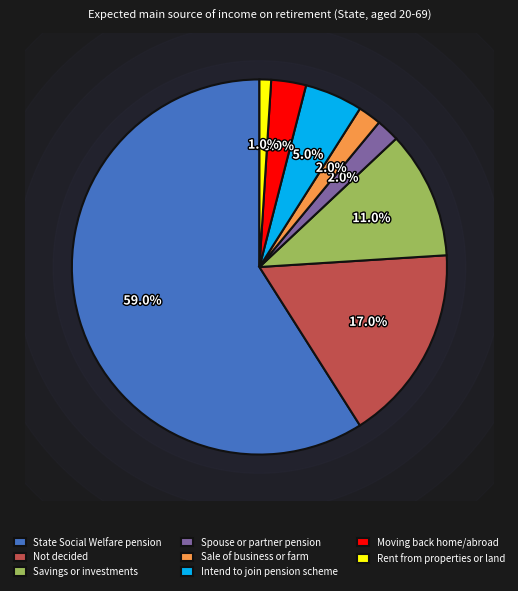

How many slices are in this pie chart?

8